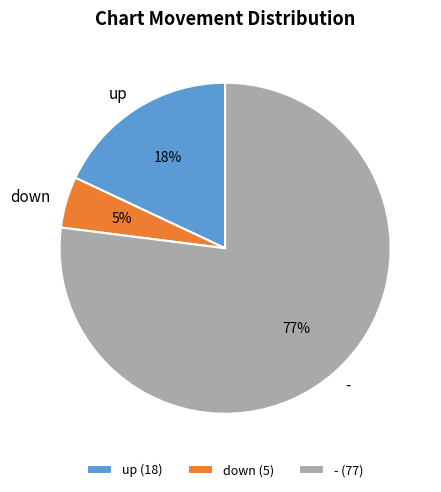

Do down and up together represent more than half of the pie?

No